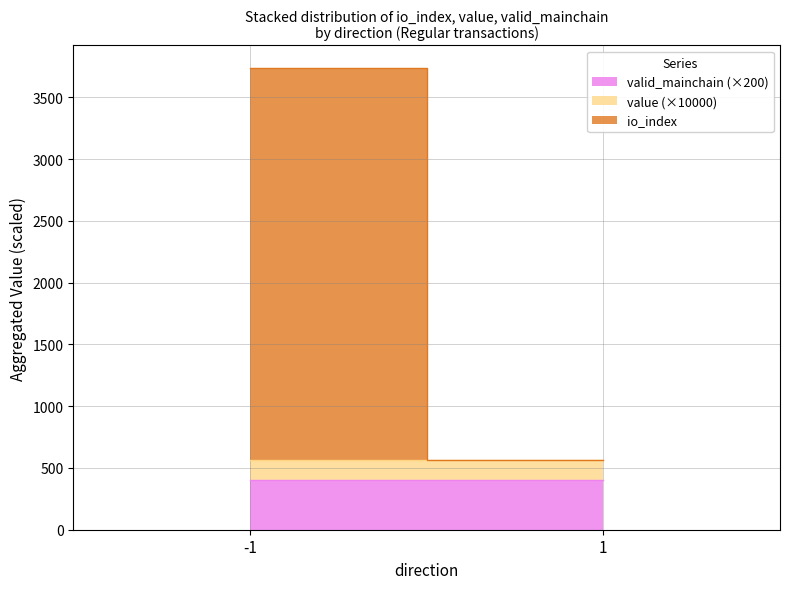

Is the value of value at -1 greater than the value of valid_mainchain at -1?

No